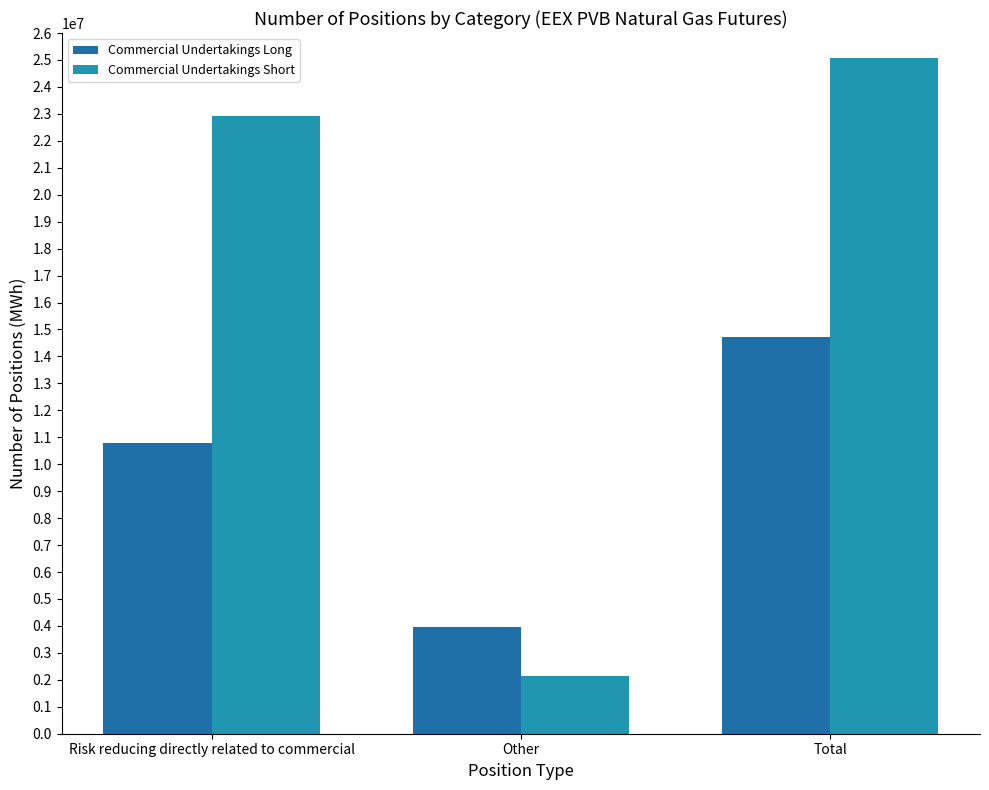

The Commercial Undertakings Long series shows 14724720 at Total. True or false?

True